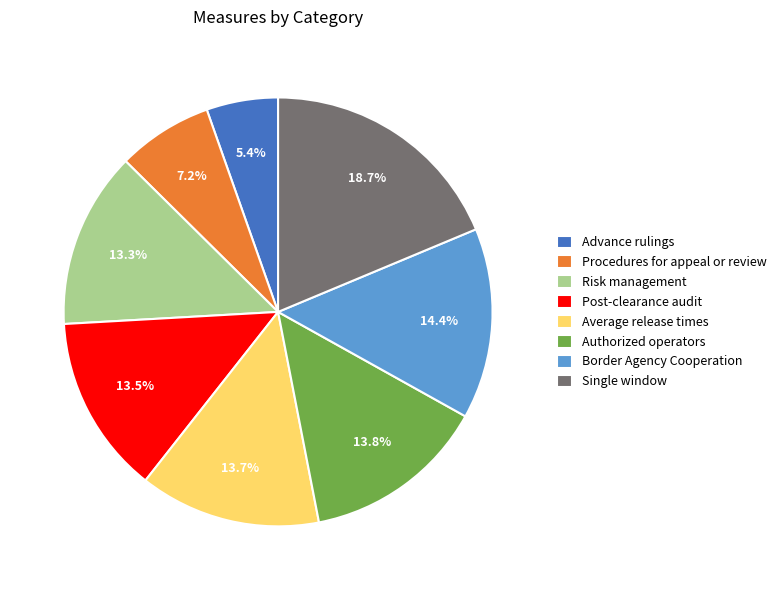

True or false: Authorized operators accounts for 14% of the total.

True